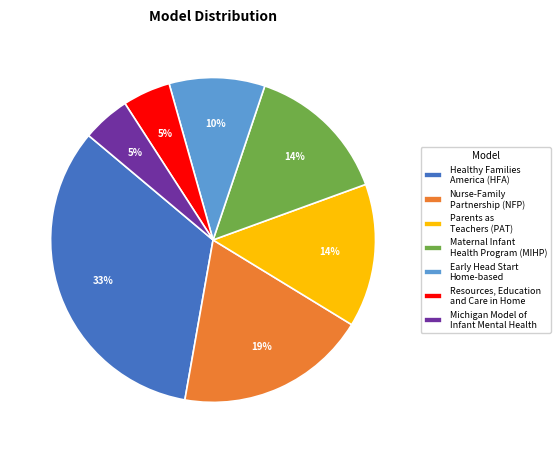

Between Nurse-Family Partnership (NFP) and Parents as Teachers (PAT), which is larger?

Nurse-Family Partnership (NFP)